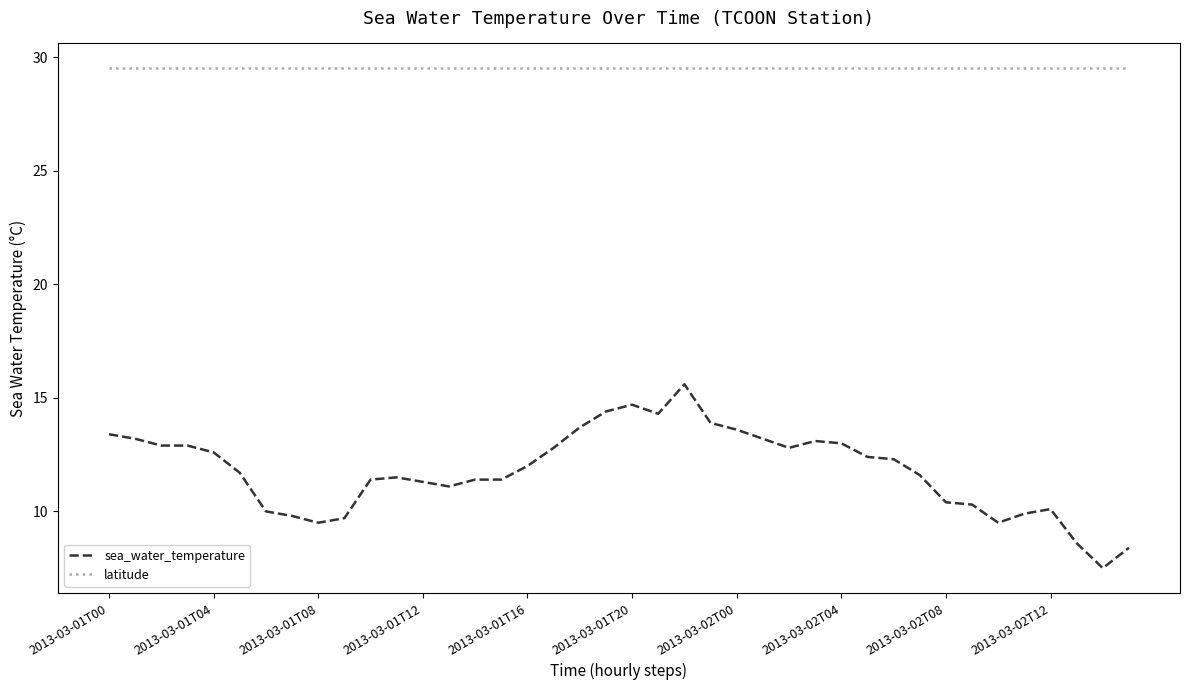

Which series has the largest range (max minus min)?

sea_water_temperature